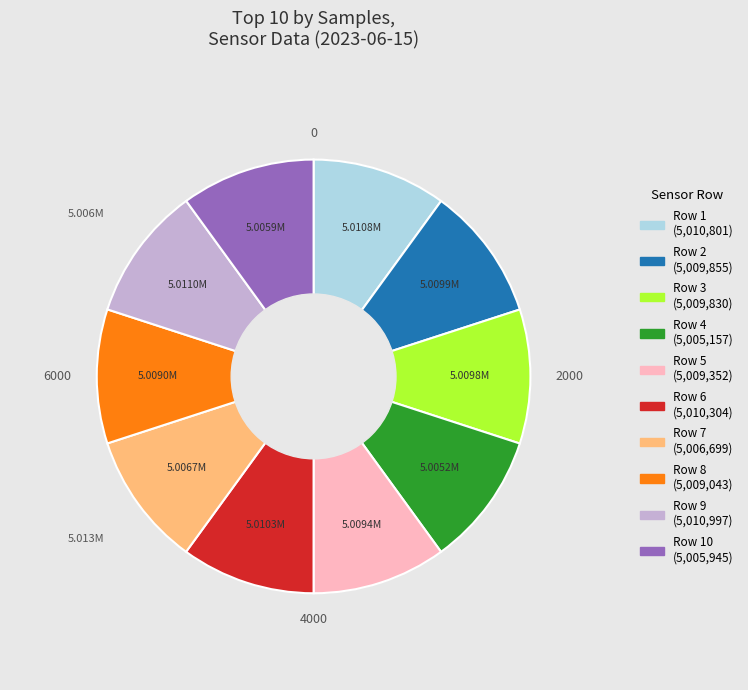

Count the number of slices in the pie.

10